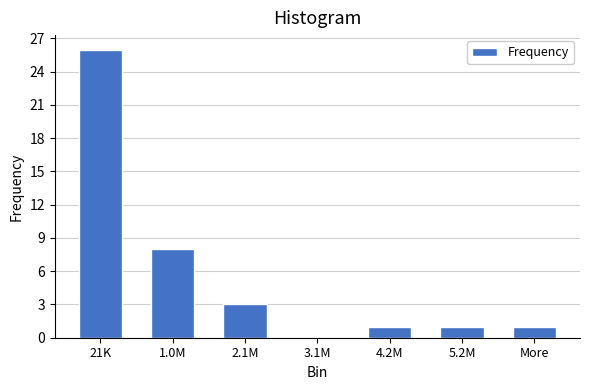

Reading left to right, list all the values displayed in this chart.

21K=26	1.0M=8	2.1M=3	3.1M=0	4.2M=1	5.2M=1	More=1